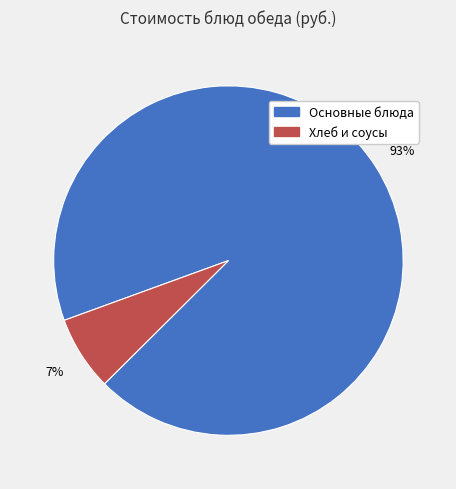

To the nearest percent, what is the difference between the largest and smallest slice percentages?

86%